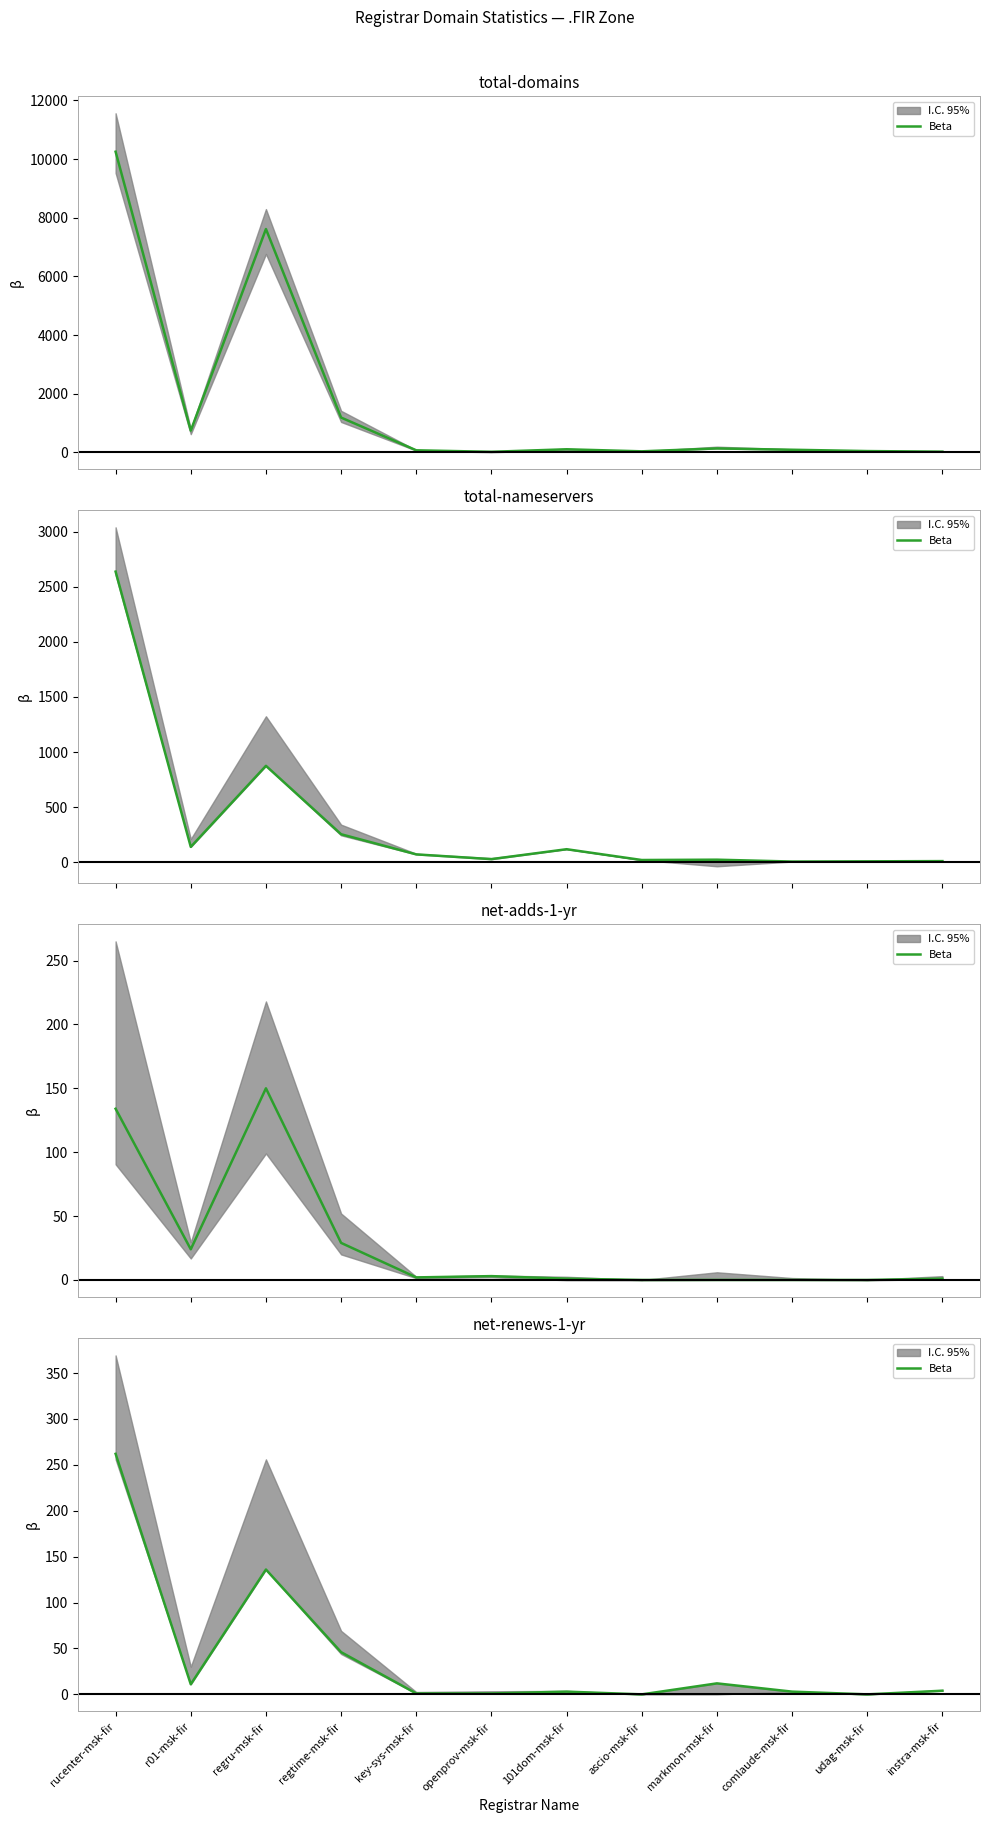

How many values are below 4?

6